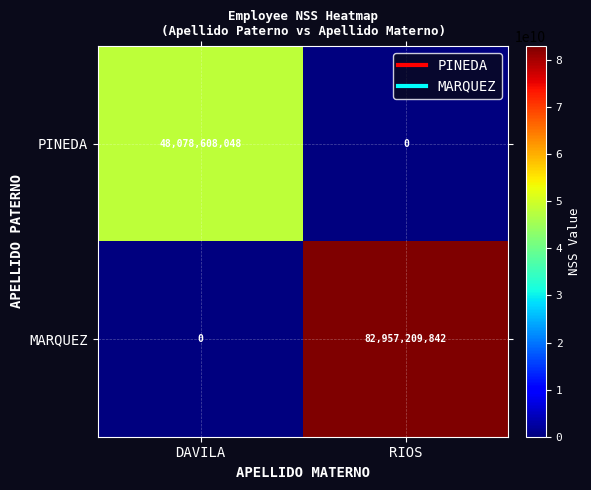

Which category has the highest value in the PINEDA series?

DAVILA